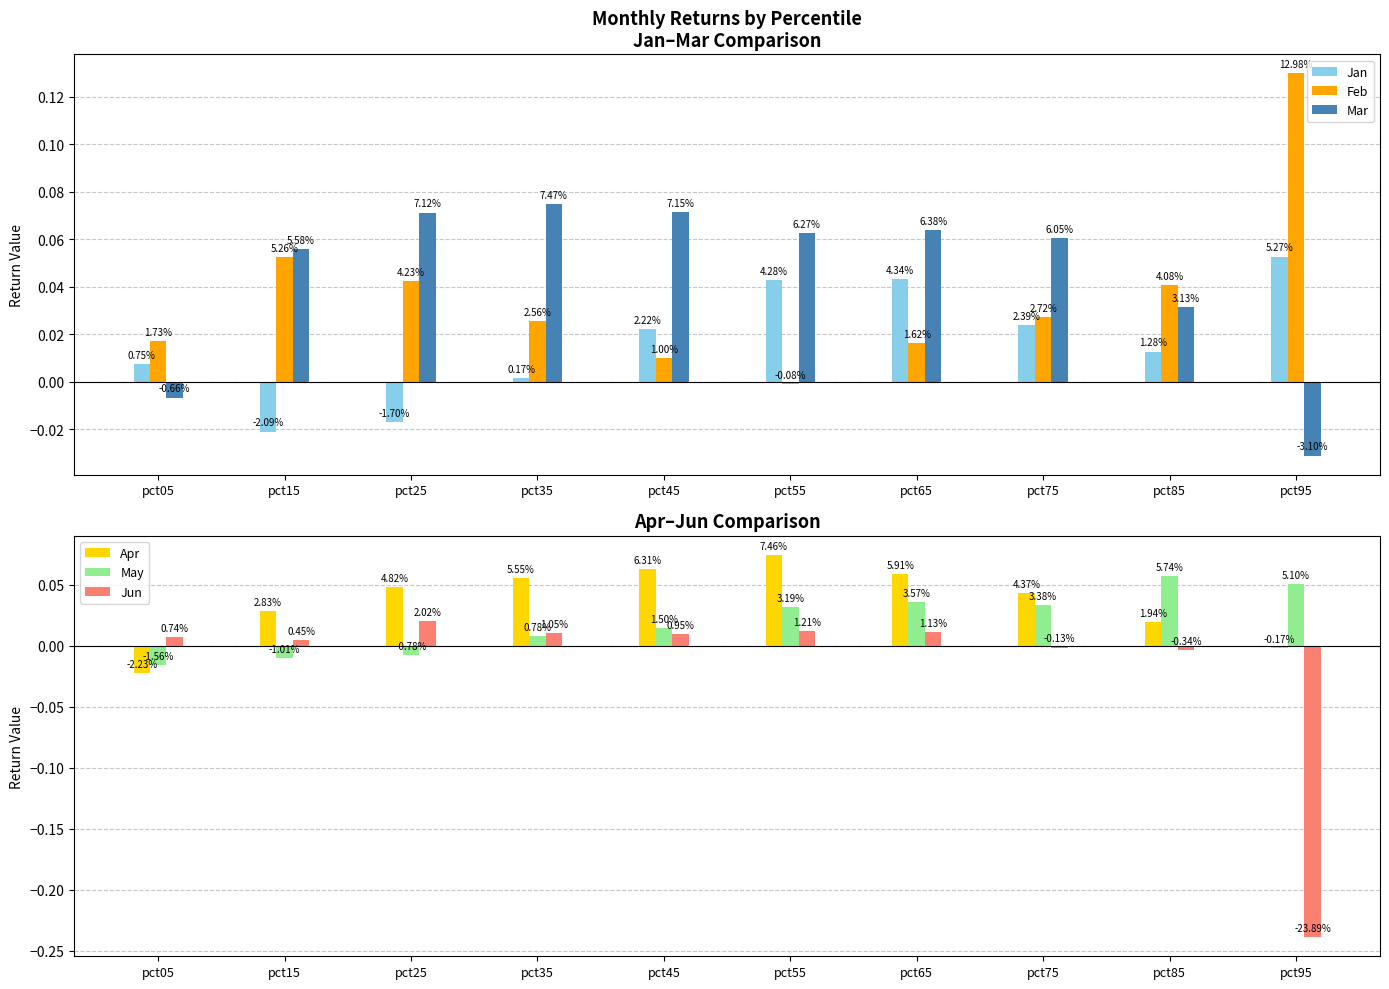

Which series has the largest range (max minus min)?

Jun